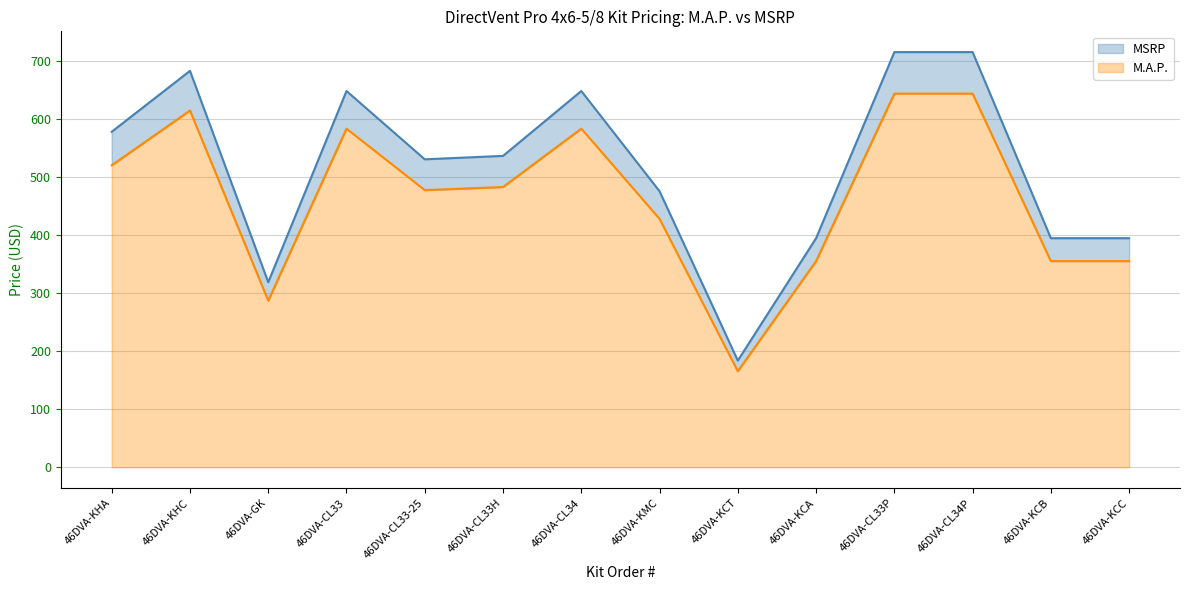

Where is the first local maximum for MSRP?

46DVA-KHC